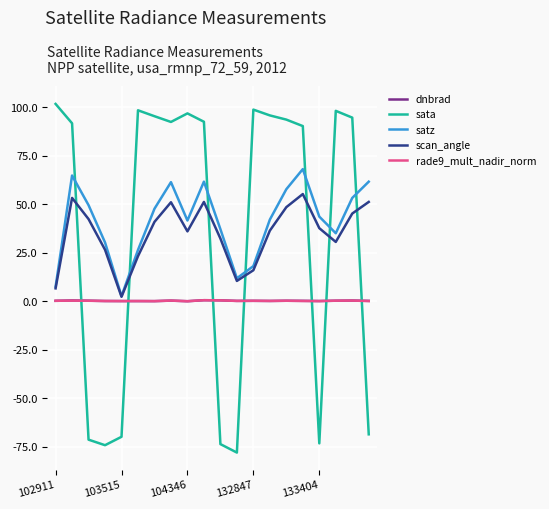

In dnbrad, how many points are higher than both neighbors (excluding endpoints)?

6